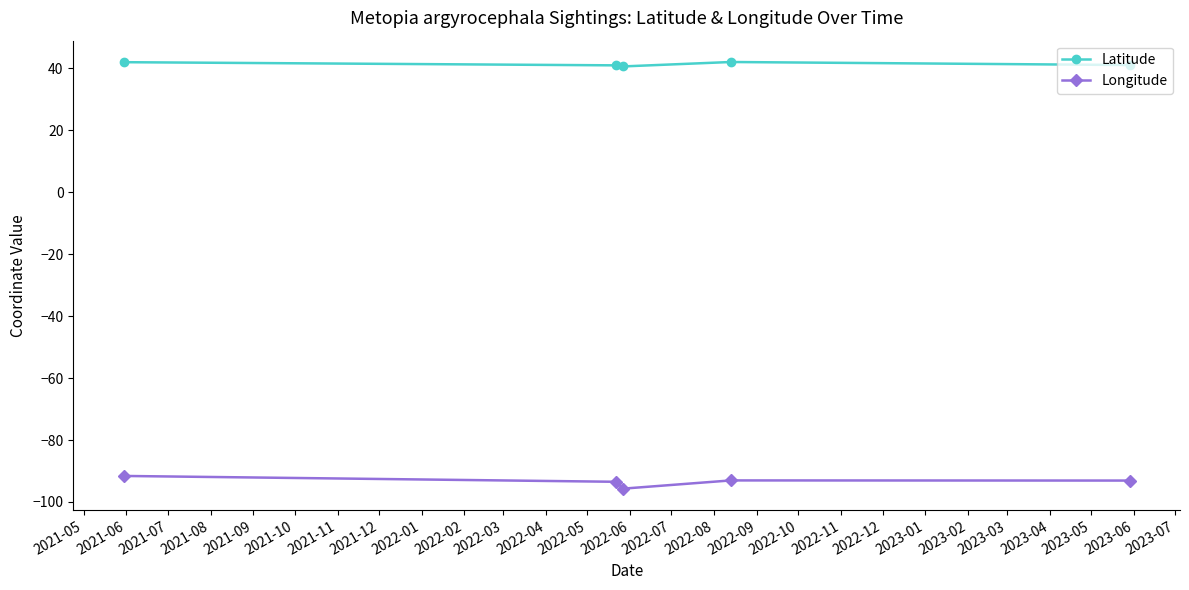

What is the value of the Latitude point at the 5th from the left?

41.1